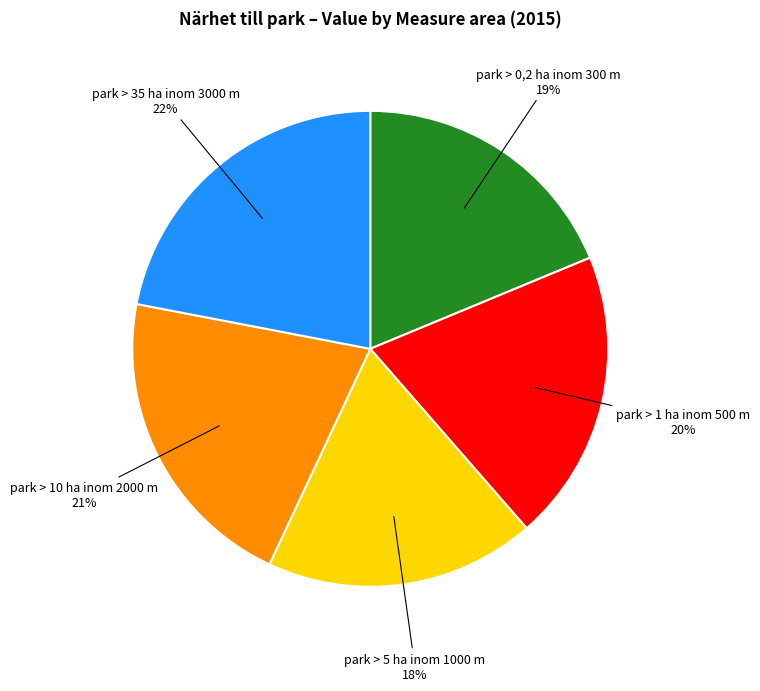

Do park > 0,2 ha inom 300 m and park > 5 ha inom 1000 m together represent more than half of the pie?

No